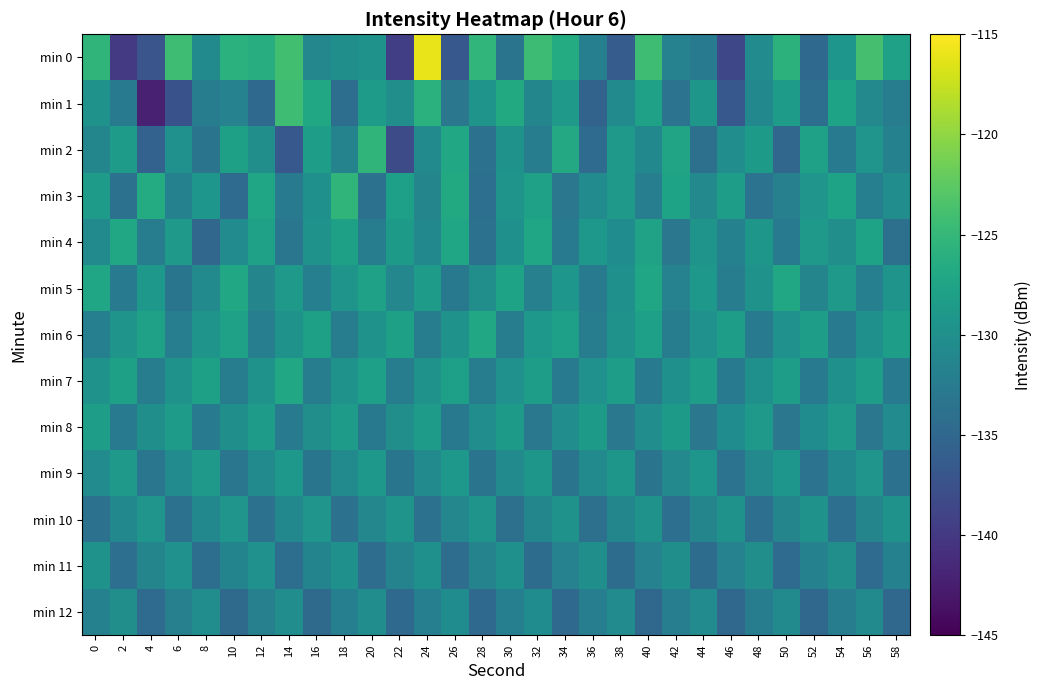

How many data points does each series have?

30